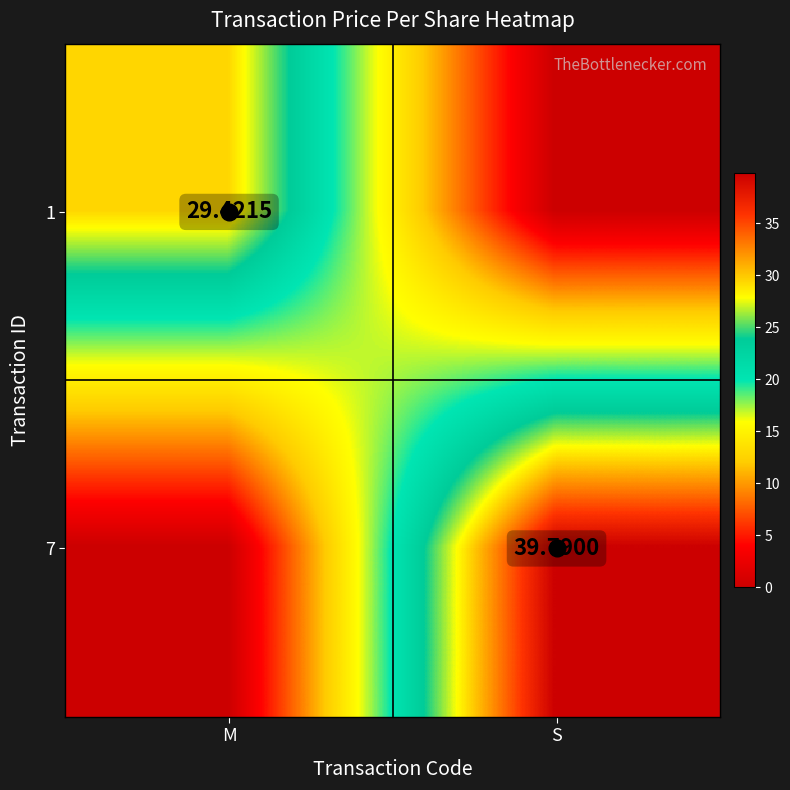

Between M and S, which series saw the biggest shift?

7